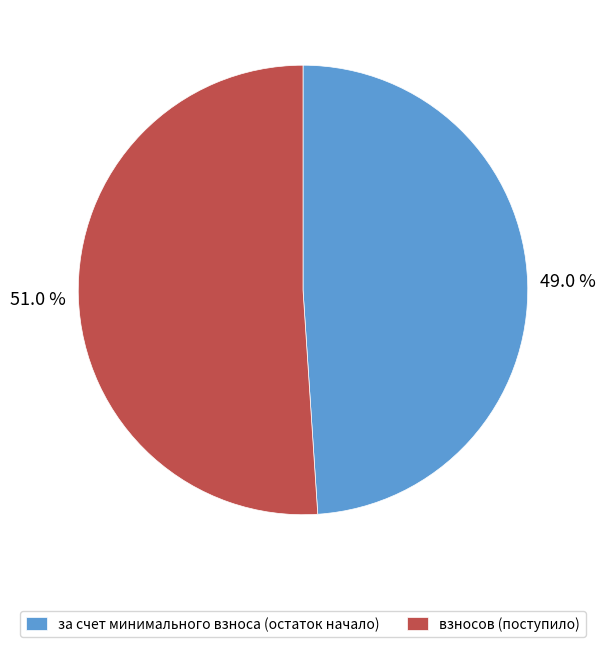

Is there any slice that represents more than half of the pie?

Yes